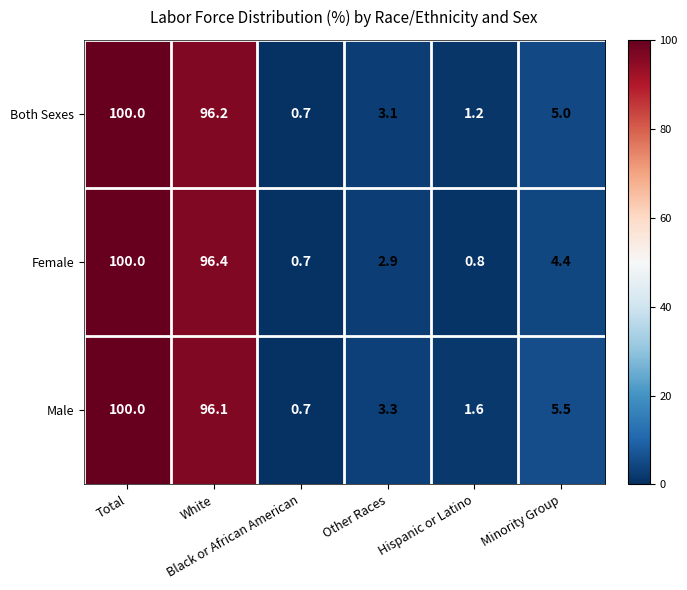

What is the maximum value shown in the chart?

100.0